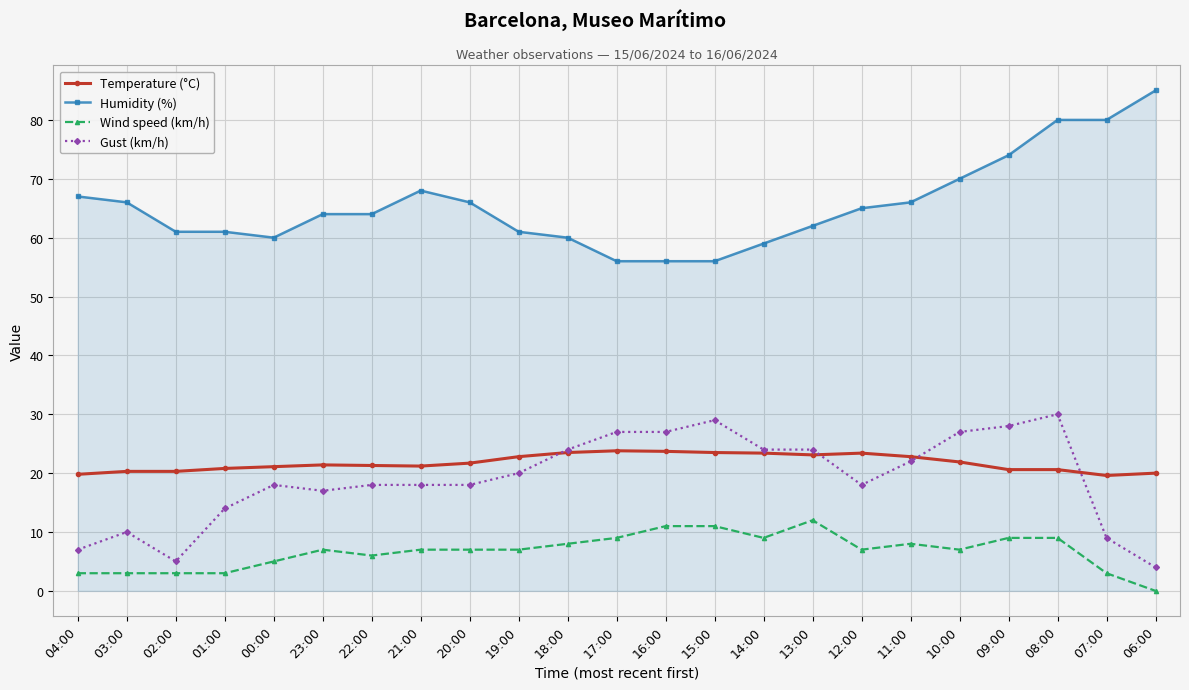

Which series changed the most between 20:00 and 10:00?

Gust (km/h)